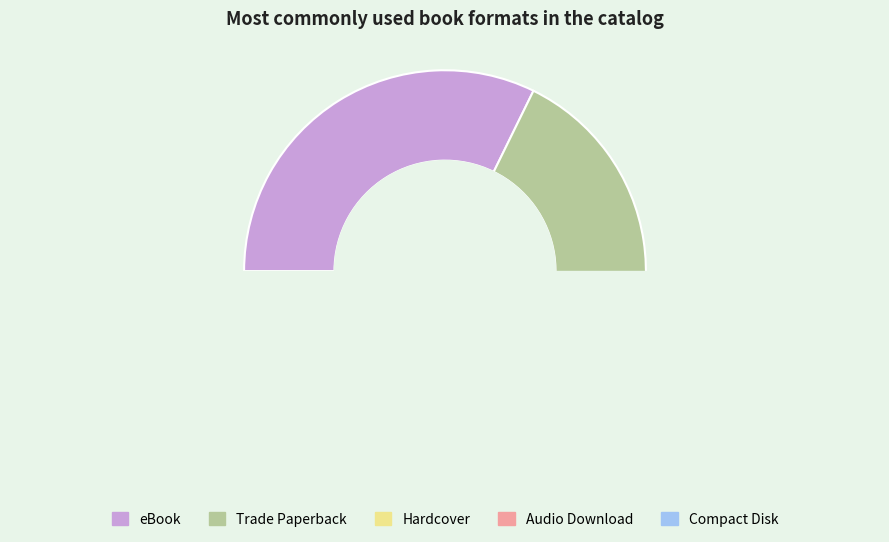

What is the smallest slice in the pie chart?

Compact Disk